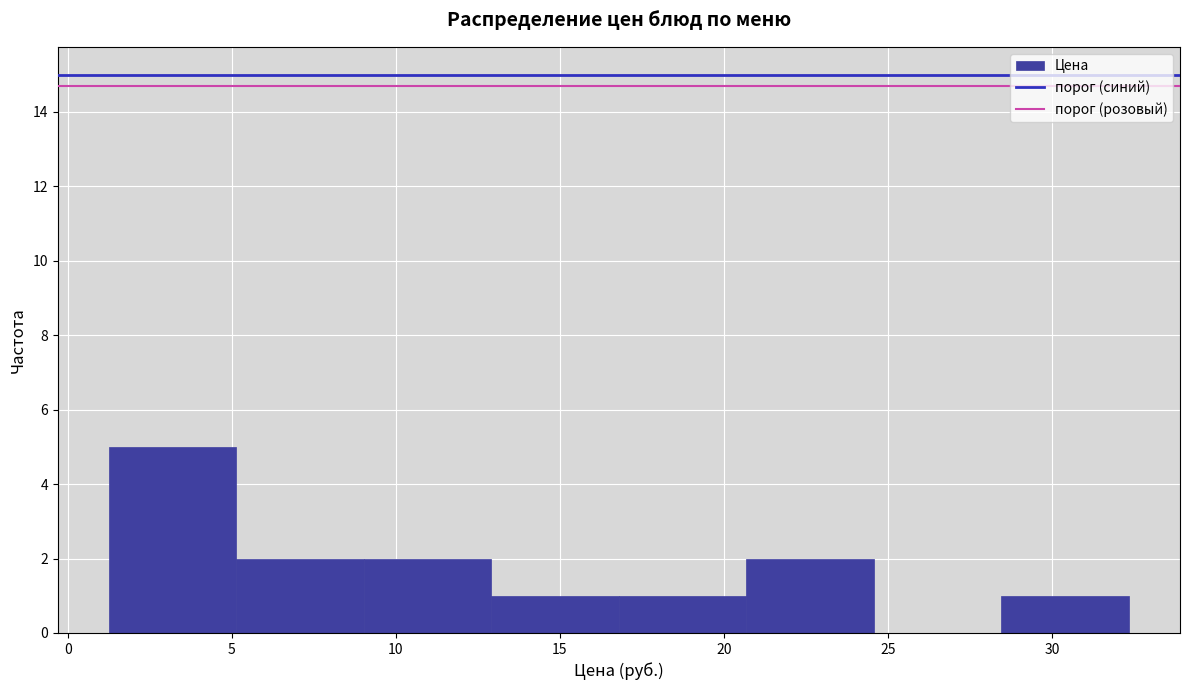

Which range on the x-axis has the tallest bar?

1.5 to 5.0